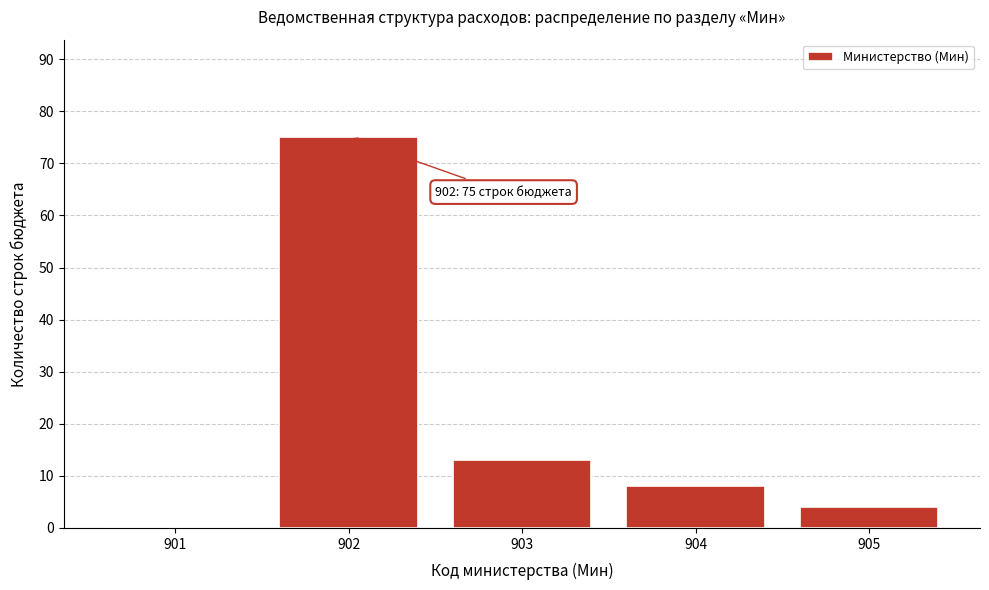

Reading left to right, what are all the values shown in this chart?

901=0	902=75	903=13	904=8	905=4